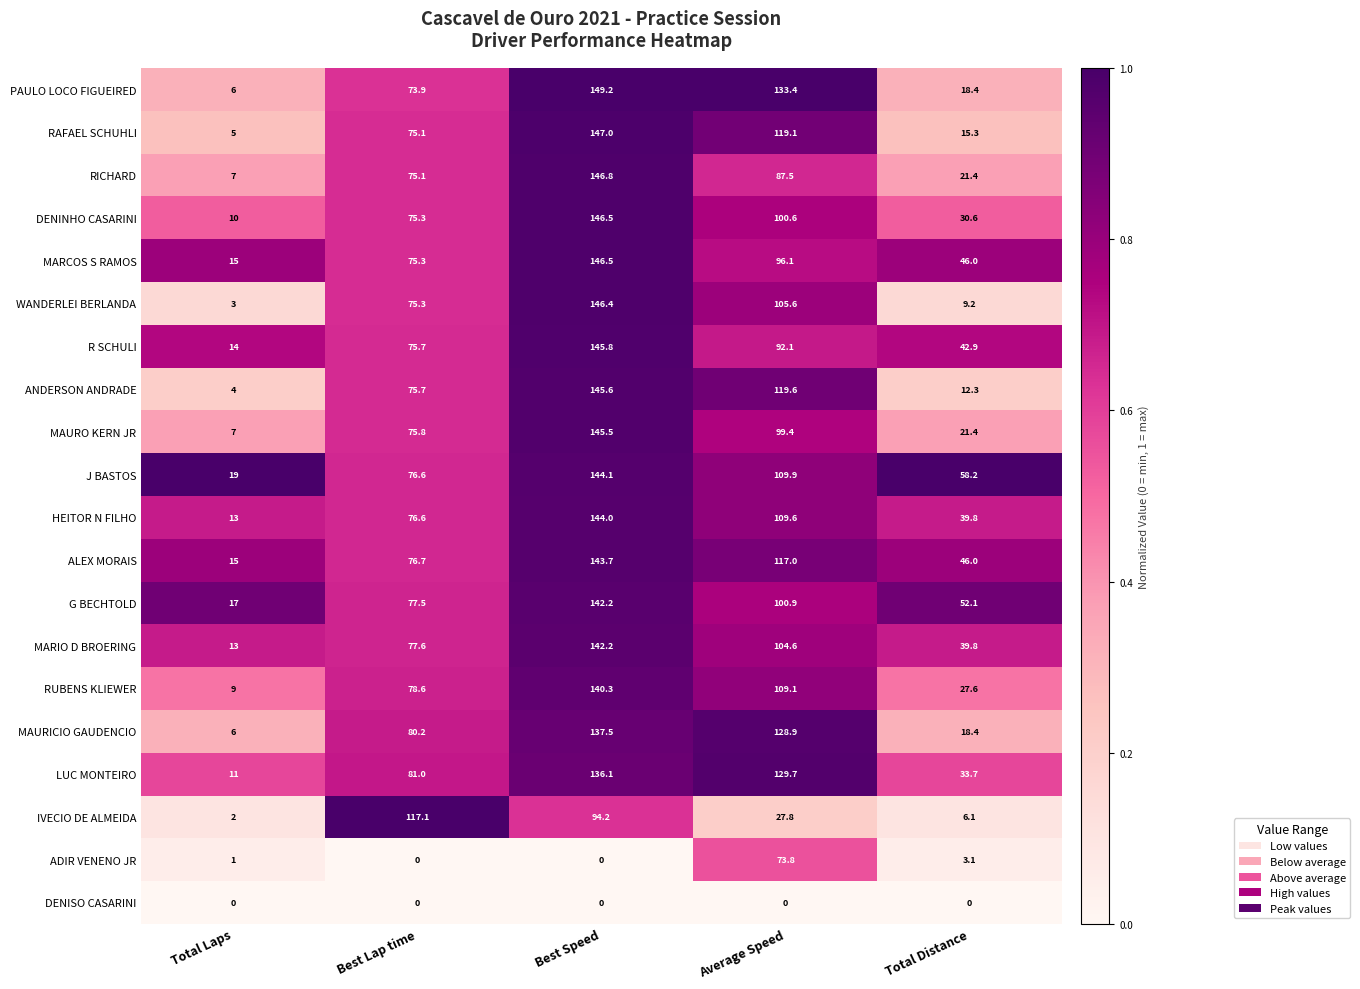

At how many categories does at least one series exceed 49?

4